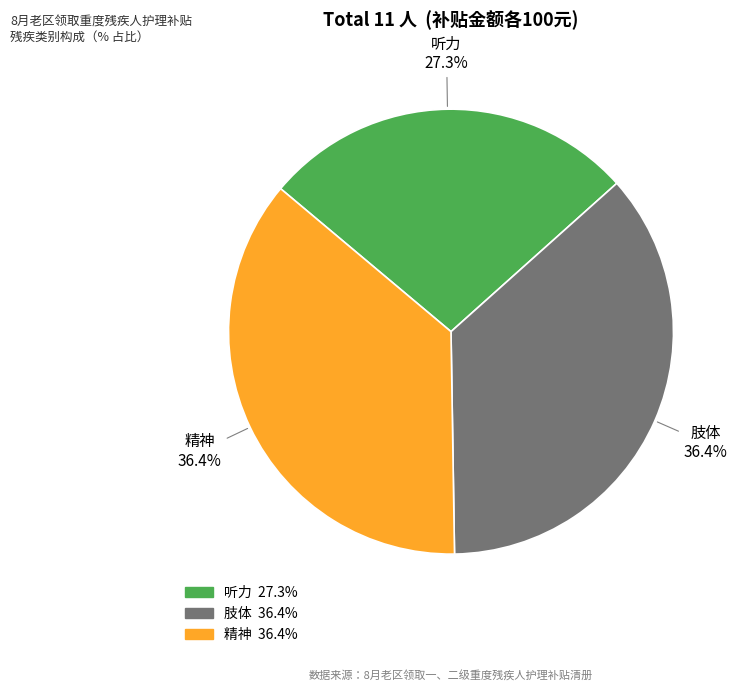

To the nearest percent, what is the difference between the 听力 and 精神 slice percentages?

9%